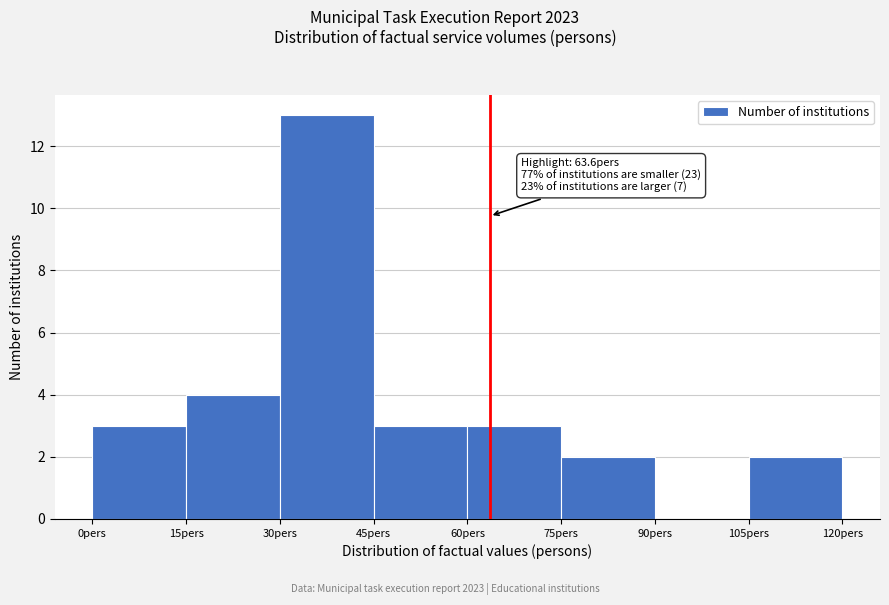

Over which range of the x-axis is the bar tallest?

30 to 45